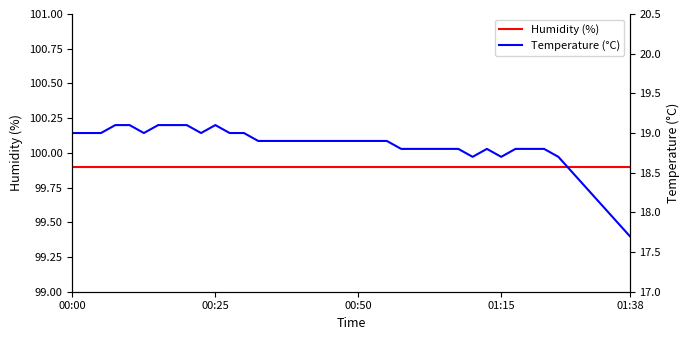

What is the label of the 33rd point from the left?

32